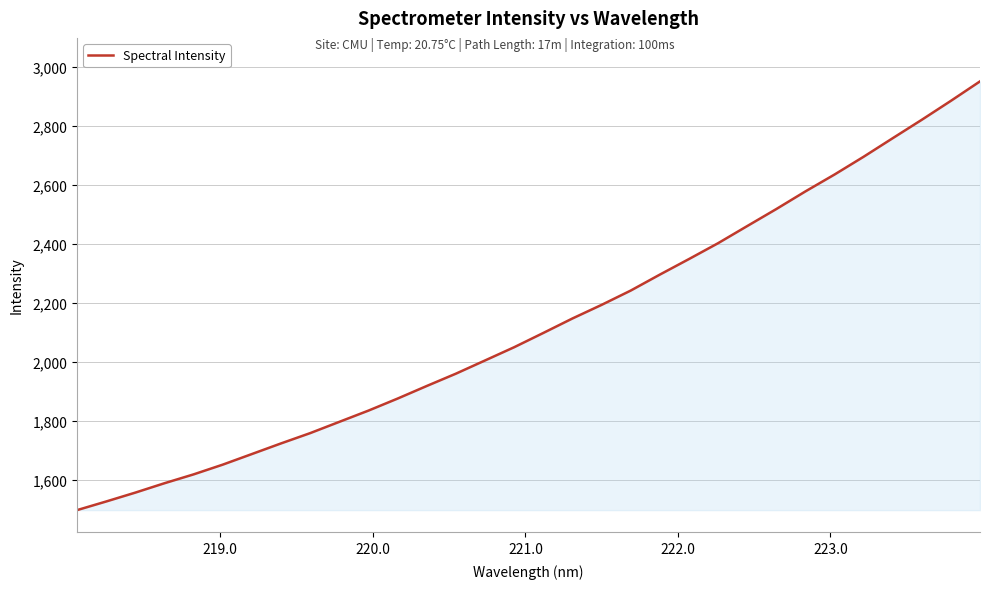

What is the greatest value displayed?

2951.1